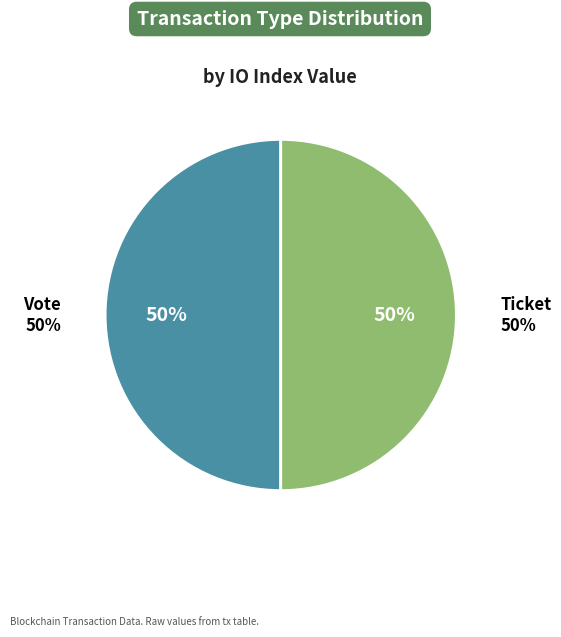

Rank the categories by value from lowest to highest.

Ticket, Vote